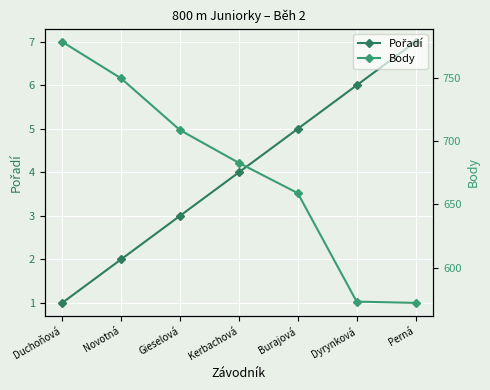

How many values in the Body series exceed 683?

3